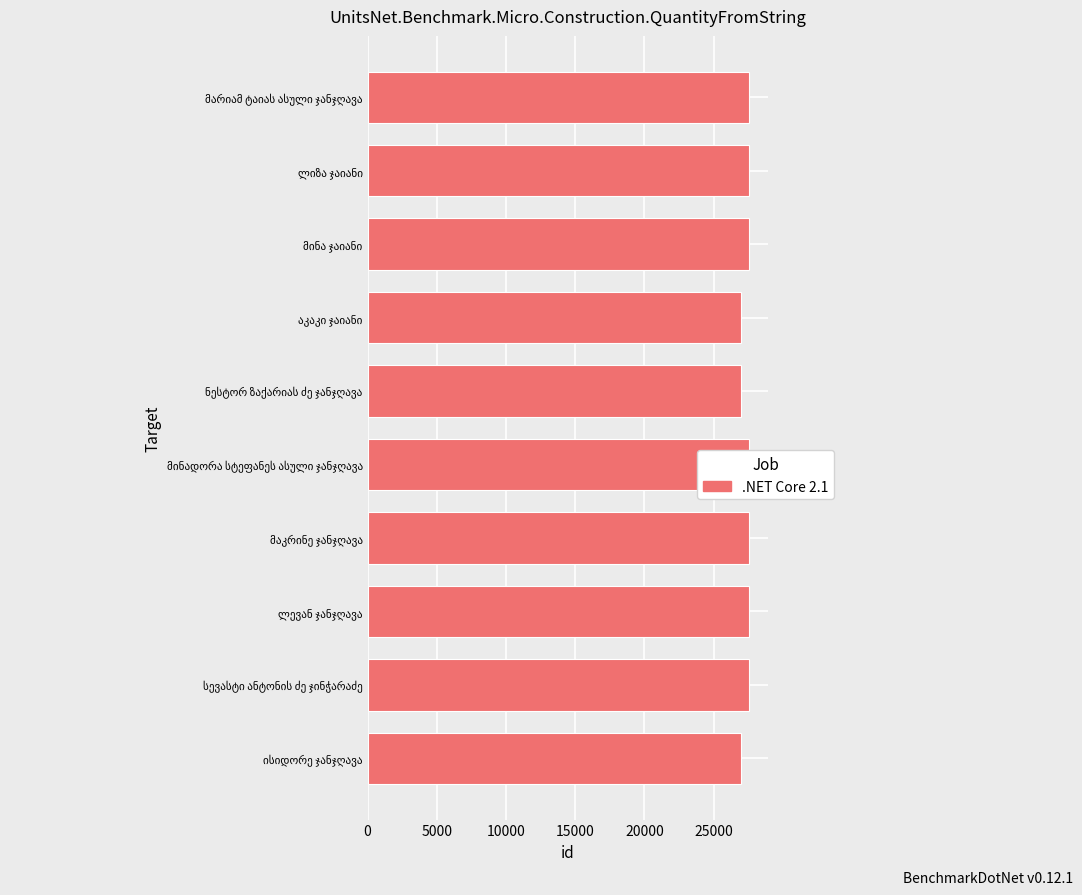

What is the difference between the second highest and minimum values?

601